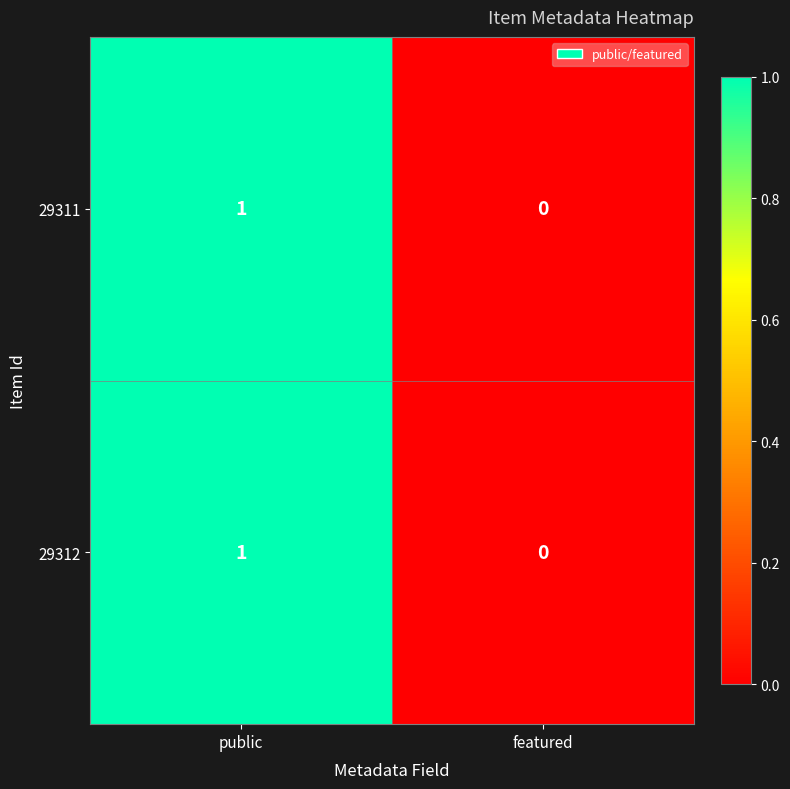

Where is 29311 nearest to the value 0?

featured